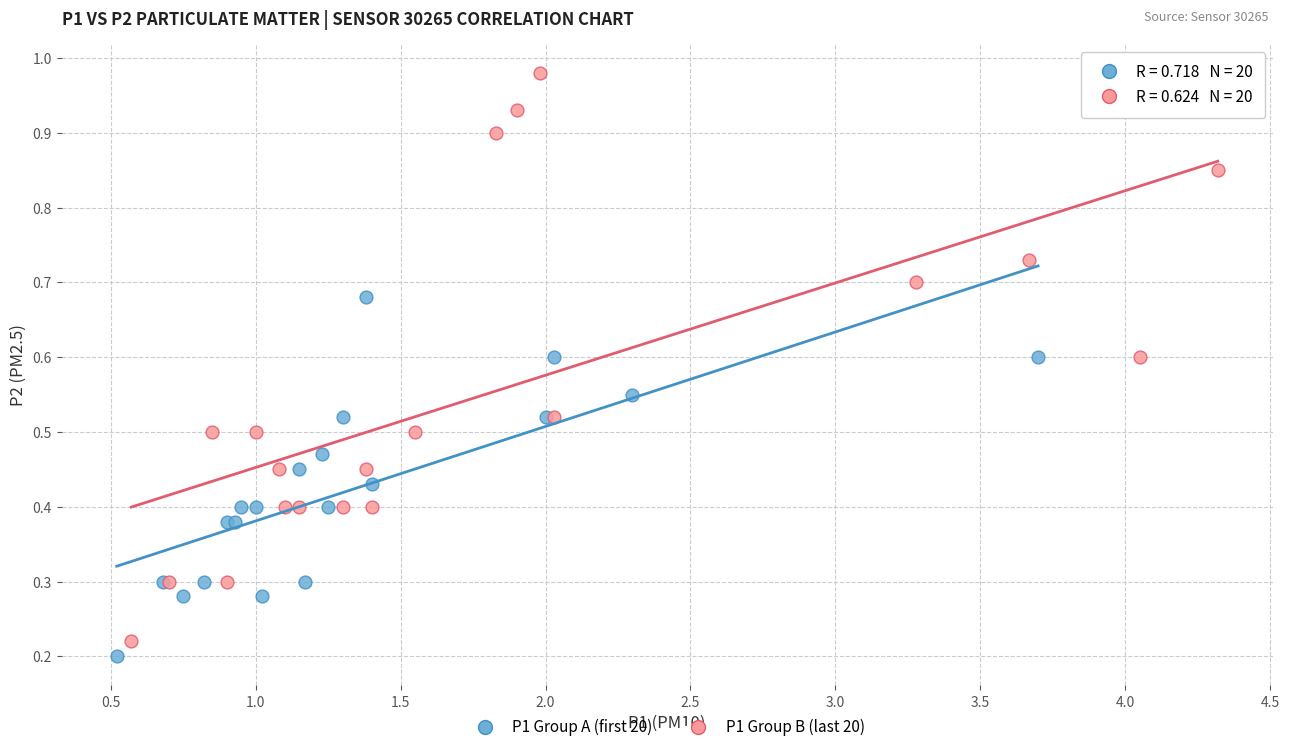

Which series has the widest spread of Y values?

P1 Group B (last 20)